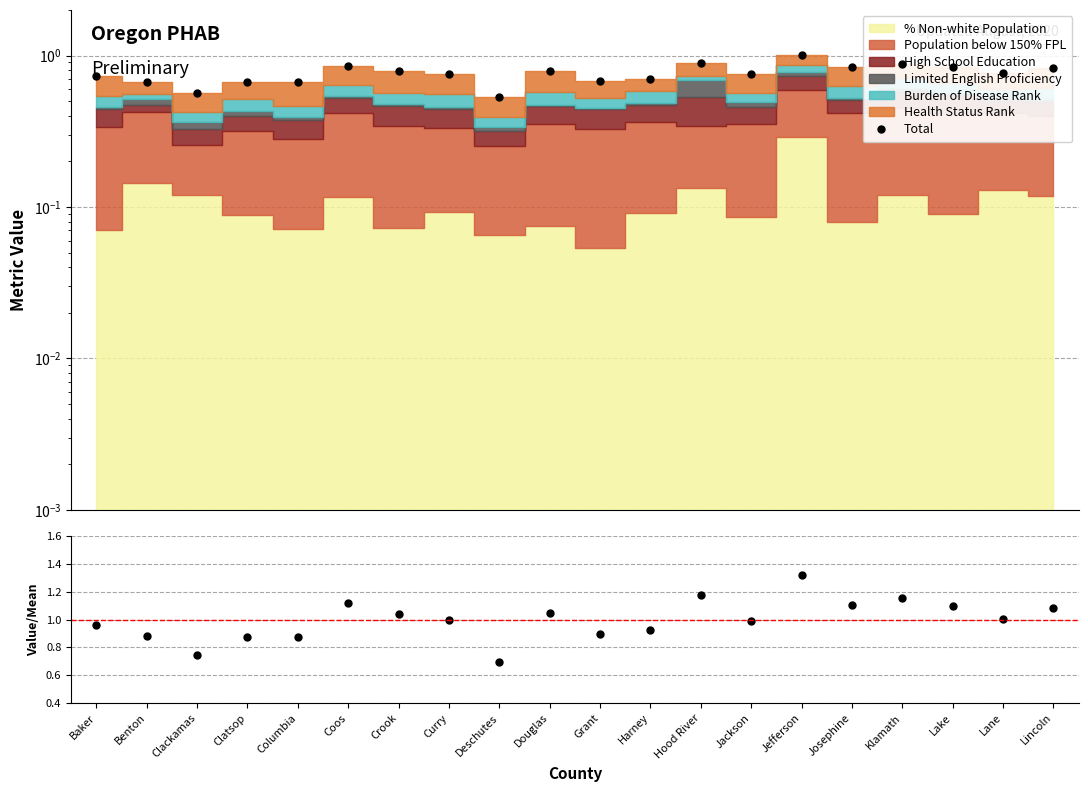

What is the sum of the Ratio values at Deschutes and Lane?

1.7